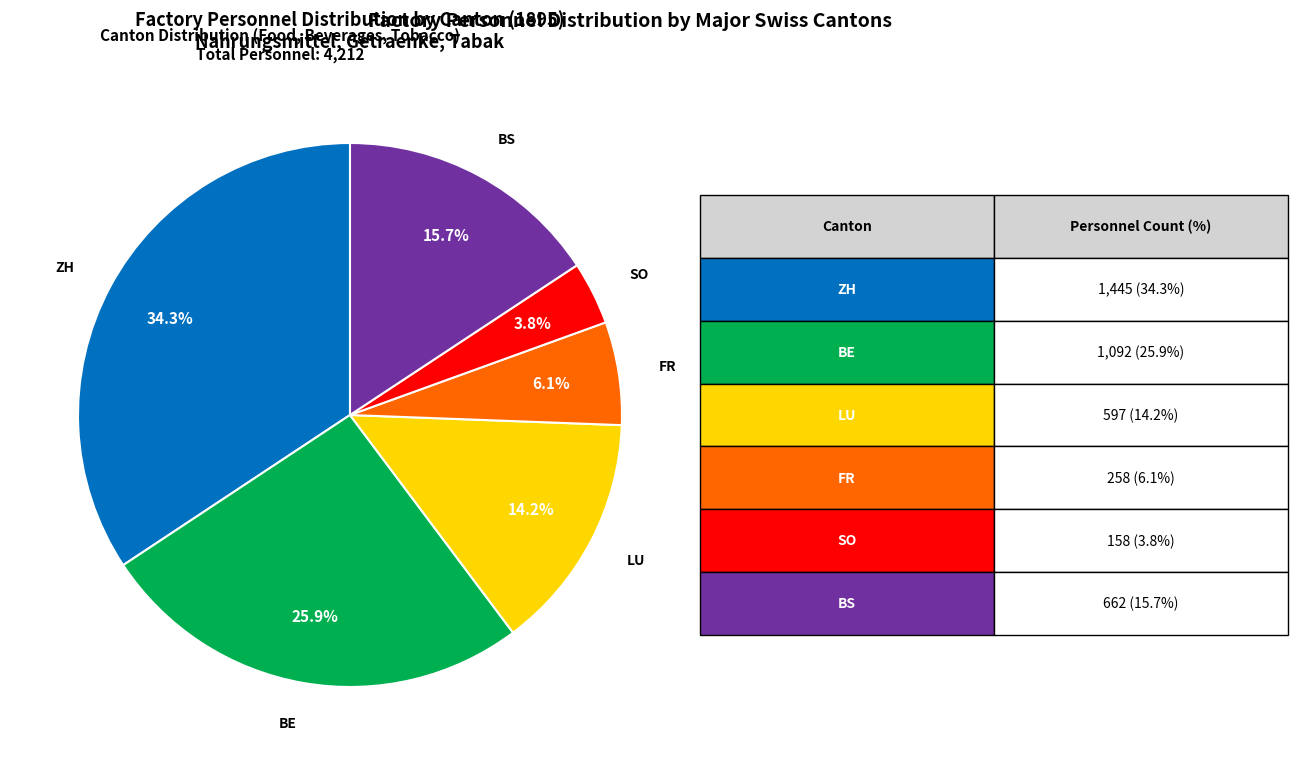

Is there a majority slice in this chart?

No